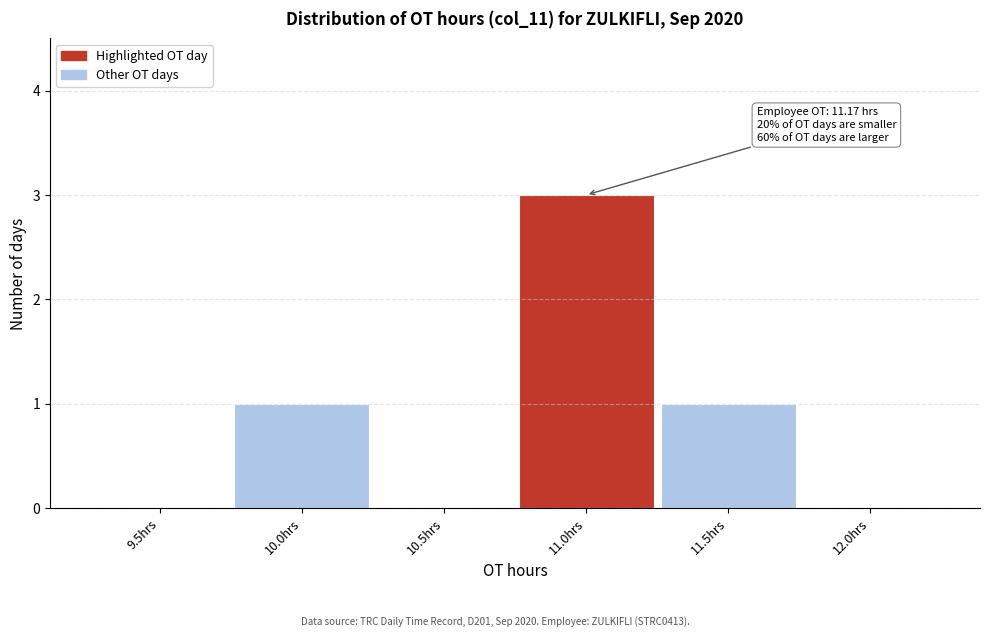

Reading left to right, what are all the values shown in this chart?

9.5hrs=0	10.0hrs=1	10.5hrs=0	11.0hrs=3	11.5hrs=1	12.0hrs=0